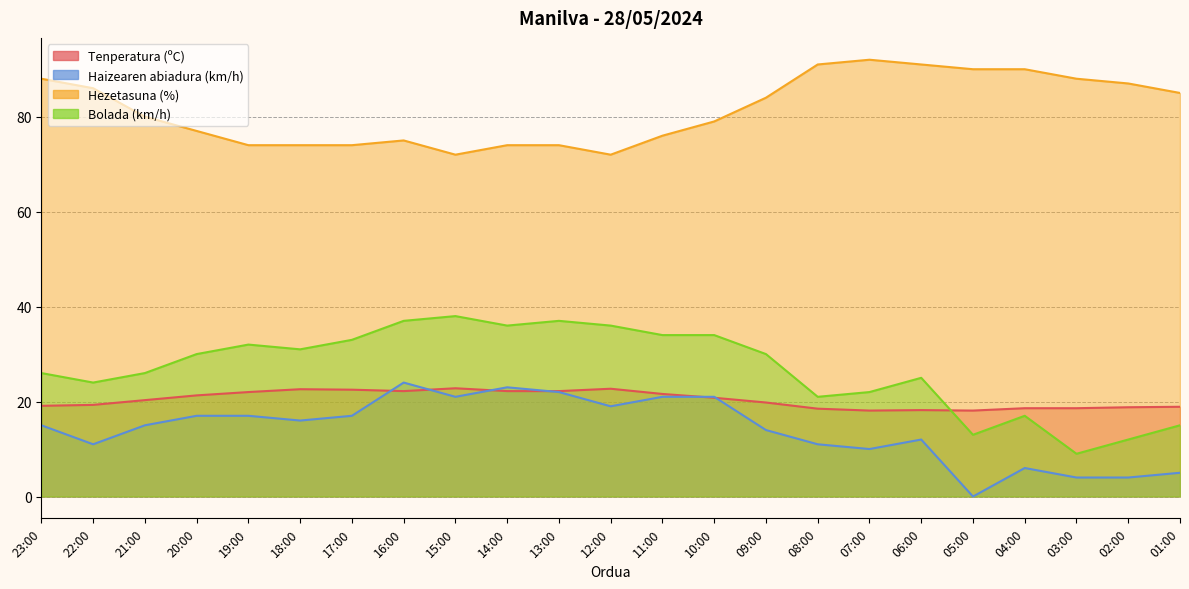

What is the value of the Tenperatura (ºC) point at the 19th from the left?

18.1